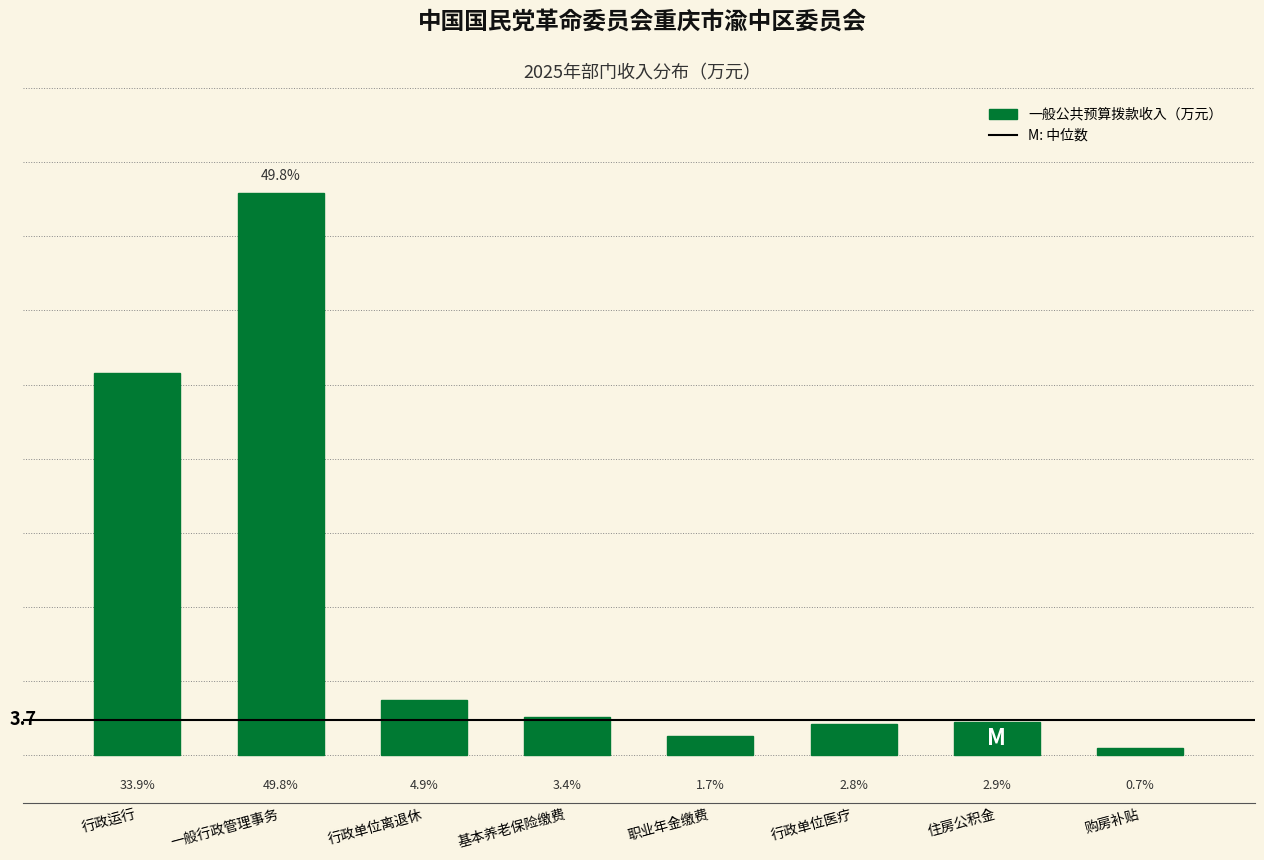

Are the bars horizontal?

No